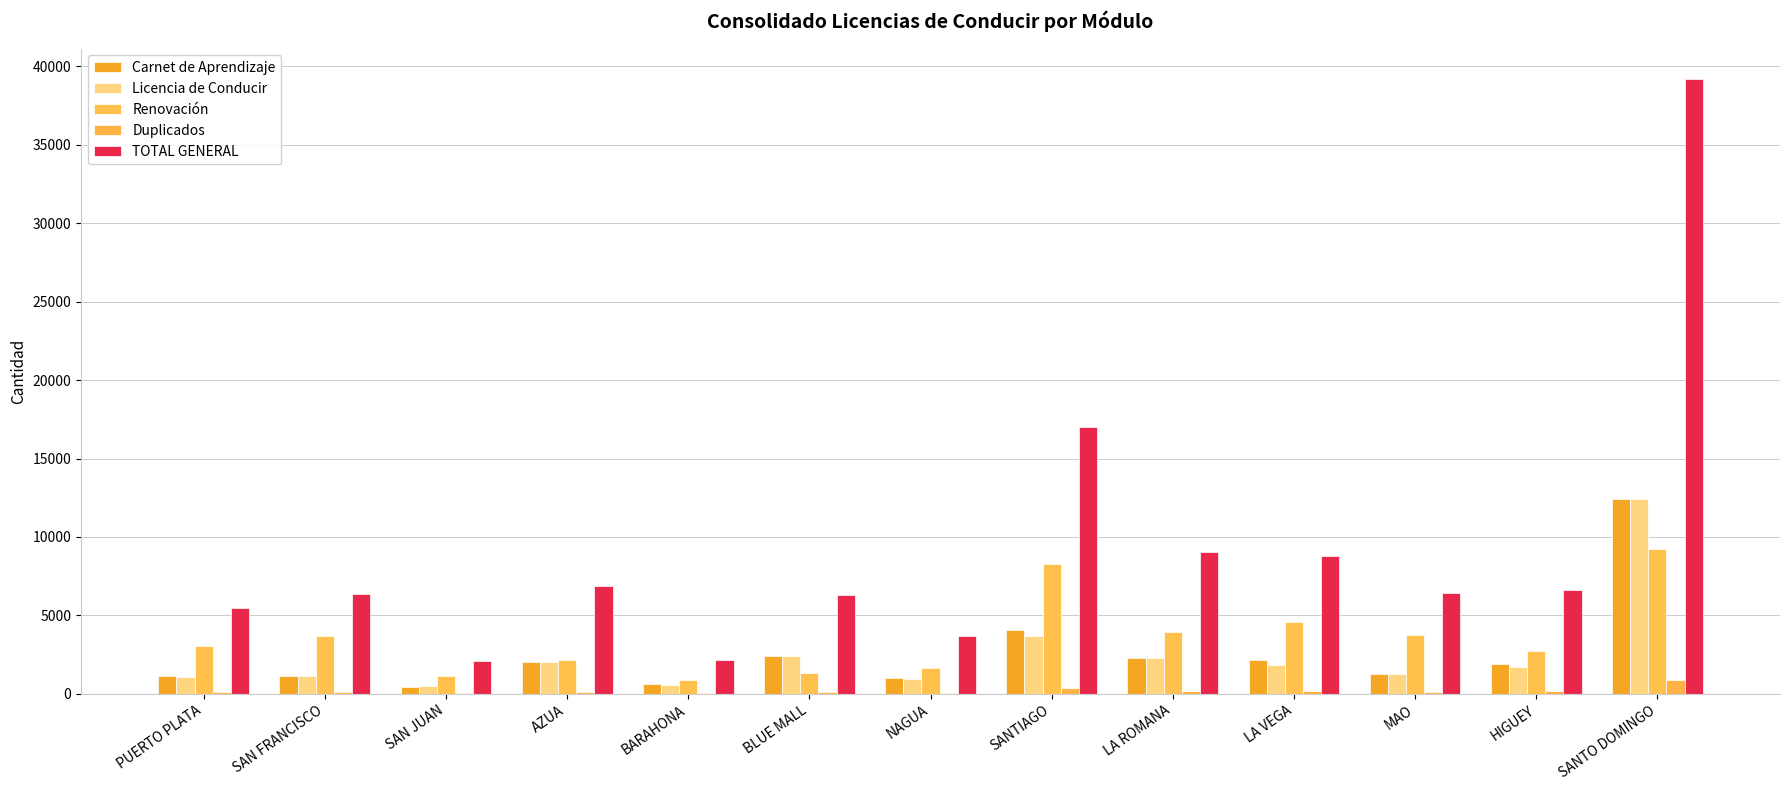

At which category is the sum across all series the highest?

SANTO DOMINGO